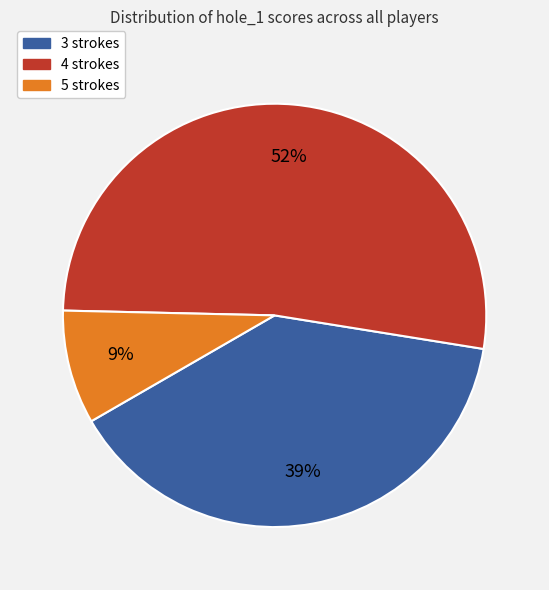

Does any single category account for the majority?

Yes